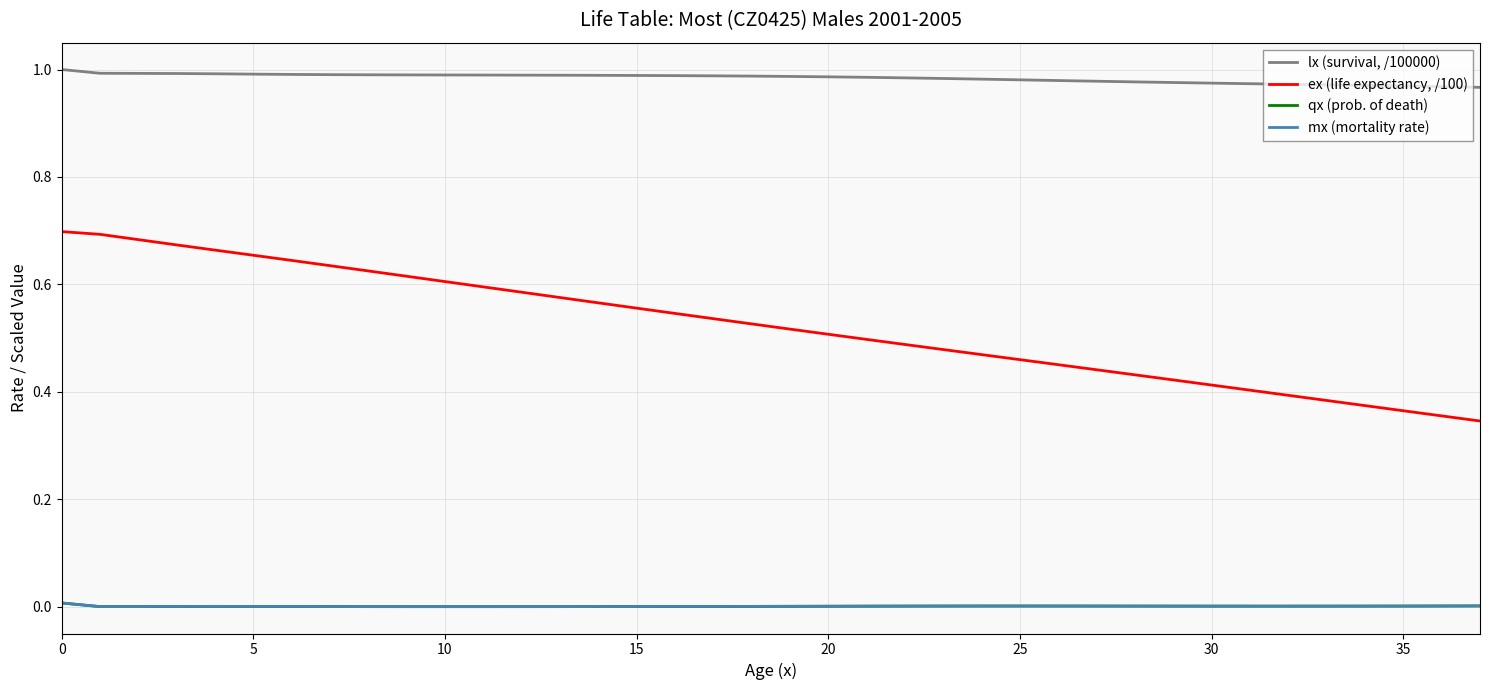

How many lines are shown in the chart?

4